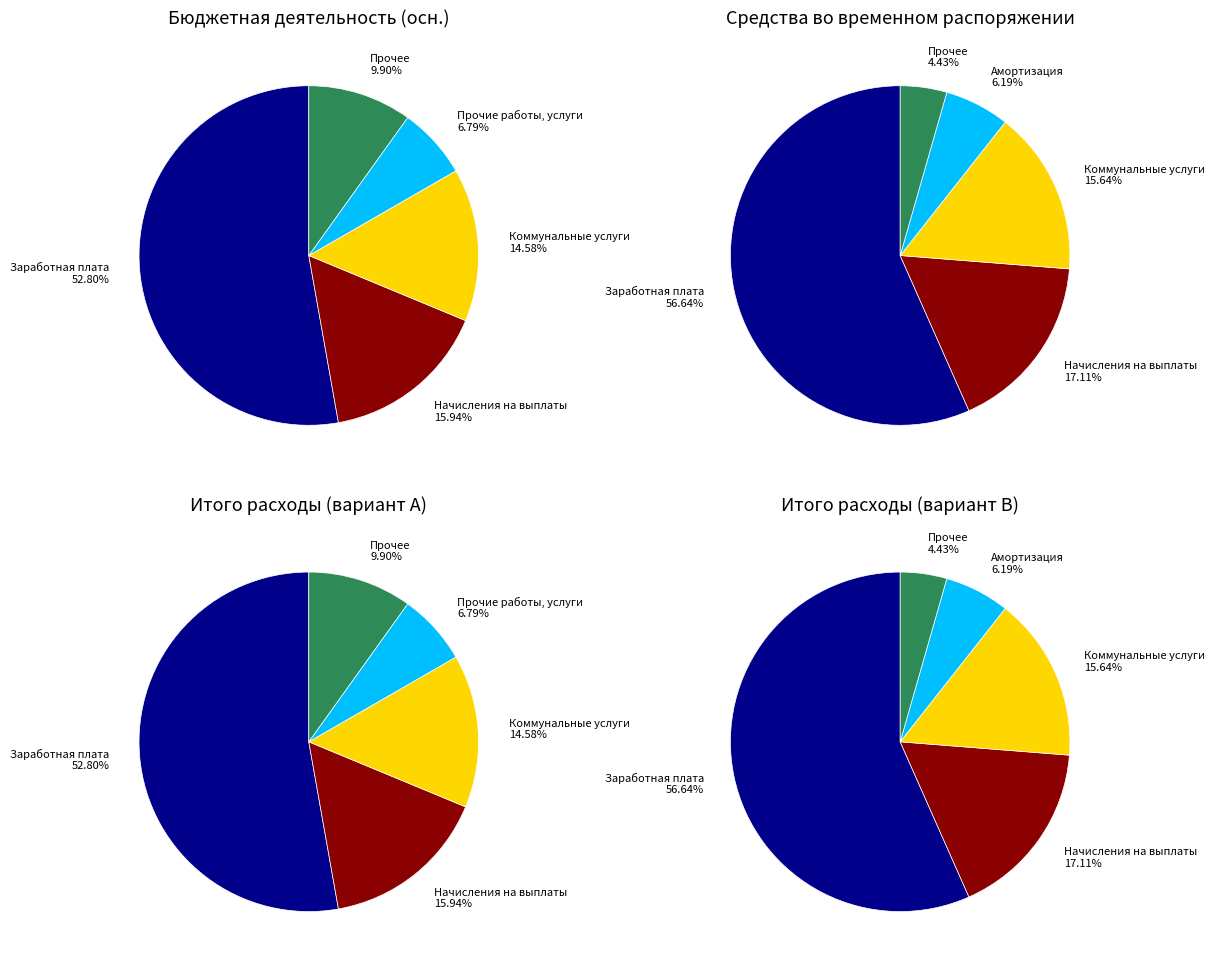

Which category has the biggest portion of the pie?

Заработная плата